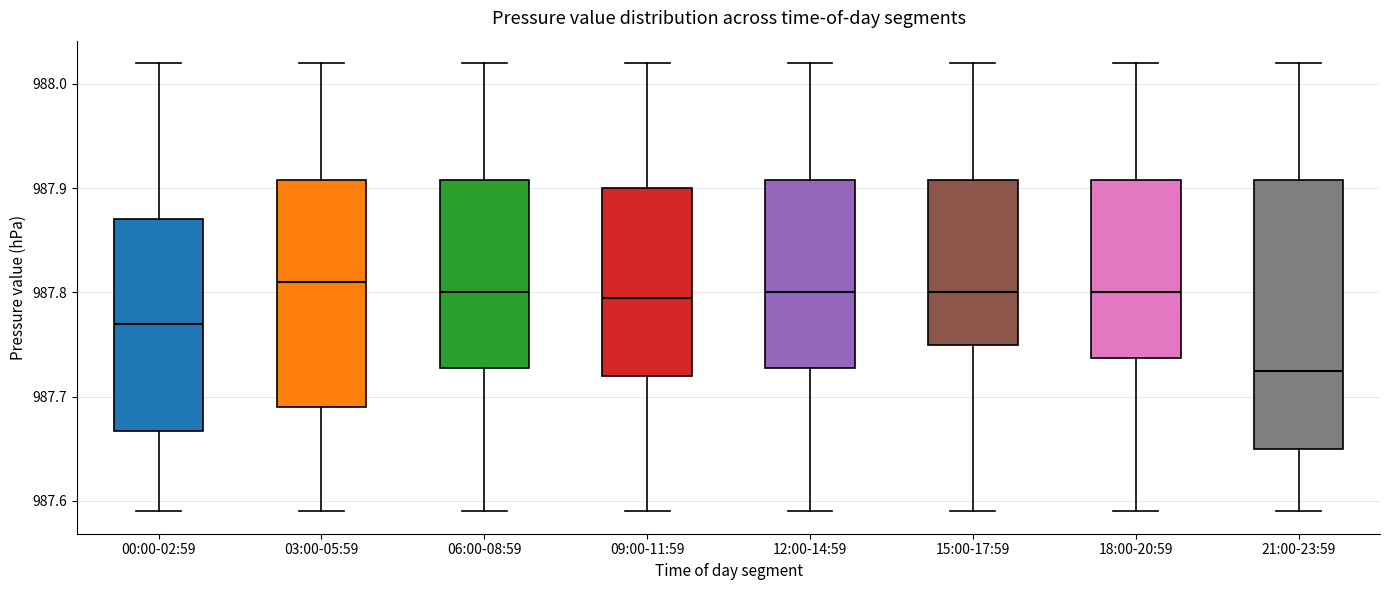

Reading left to right, transcribe this box plot: for each box, give where its median line is, the range the box spans, and where its two whiskers end, as read against the y-axis. The values are not printed on the chart, so give them approximately, as read against the axis.

00:00-02:59: median 987.77, box 987.67 to 987.87, whiskers 987.59 to 988.02
03:00-05:59: median 987.81, box 987.69 to 987.91, whiskers 987.59 to 988.02
06:00-08:59: median 987.80, box 987.73 to 987.91, whiskers 987.59 to 988.02
09:00-11:59: median 987.80, box 987.72 to 987.90, whiskers 987.59 to 988.02
12:00-14:59: median 987.80, box 987.73 to 987.91, whiskers 987.59 to 988.02
15:00-17:59: median 987.80, box 987.75 to 987.91, whiskers 987.59 to 988.02
18:00-20:59: median 987.80, box 987.74 to 987.91, whiskers 987.59 to 988.02
21:00-23:59: median 987.73, box 987.65 to 987.91, whiskers 987.59 to 988.02